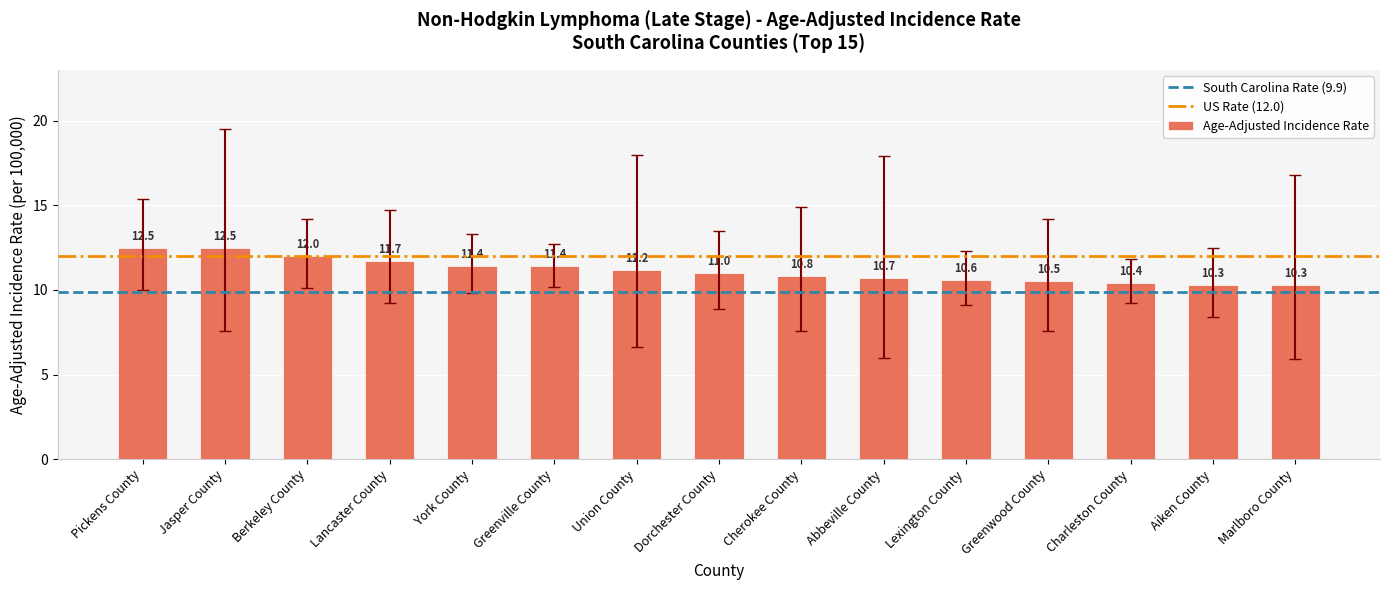

What is the difference between the maximum and minimum values?

2.2